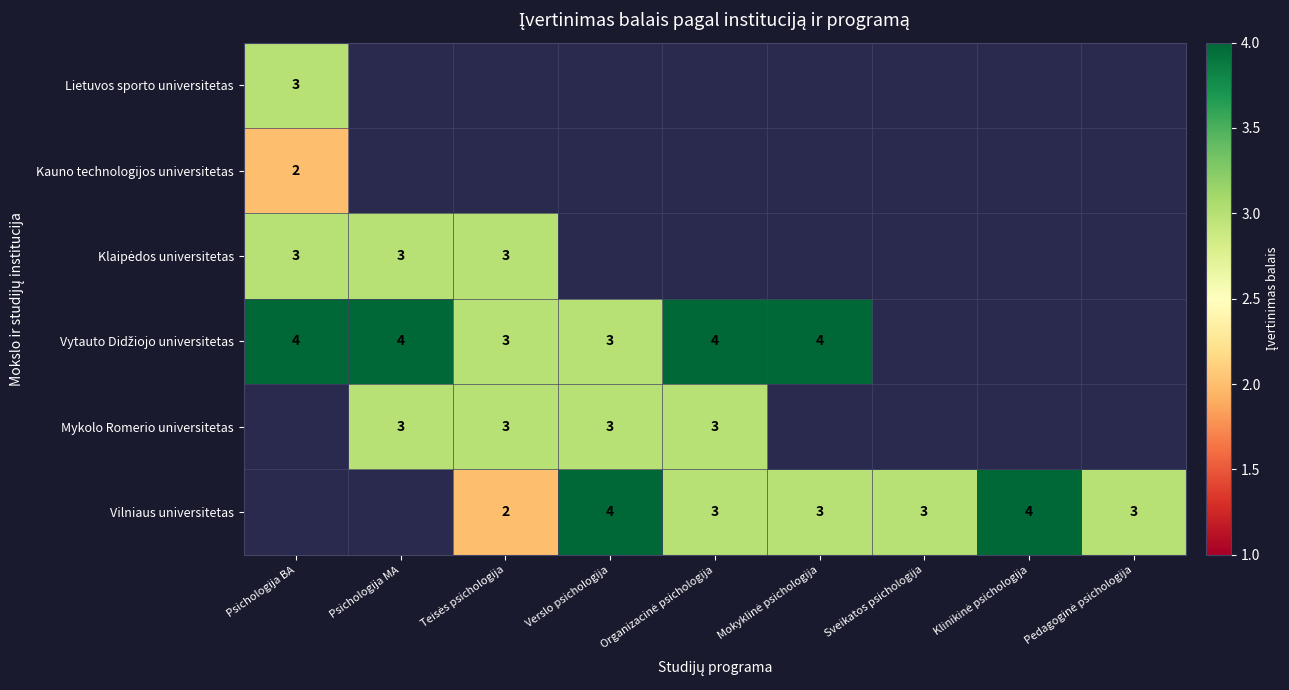

True or false: Mykolo Romerio universitetas has a value of 5 at Verslo psichologija.

False